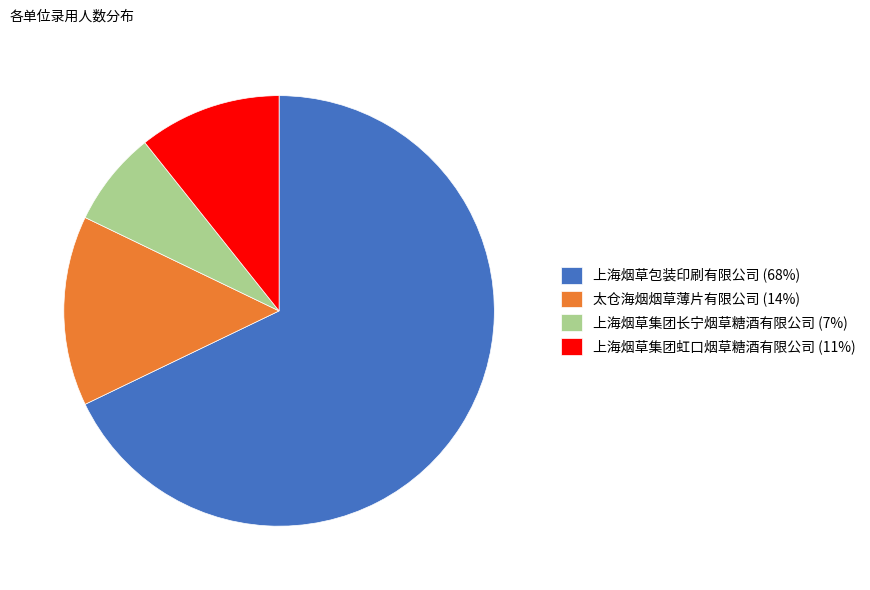

Is there a majority slice in this chart?

Yes